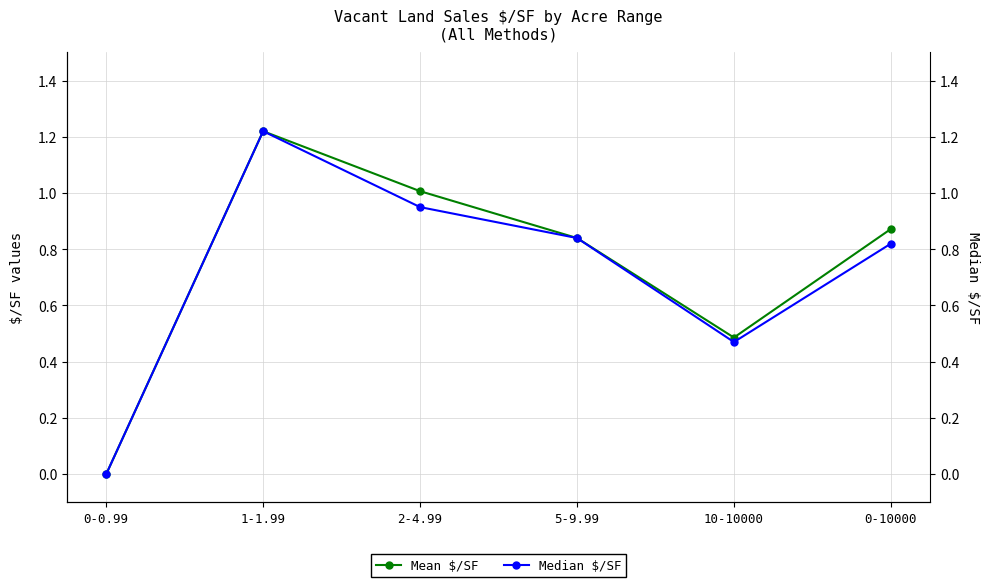

In Mean $/SF, how many points are lower than both neighbors (excluding endpoints)?

1